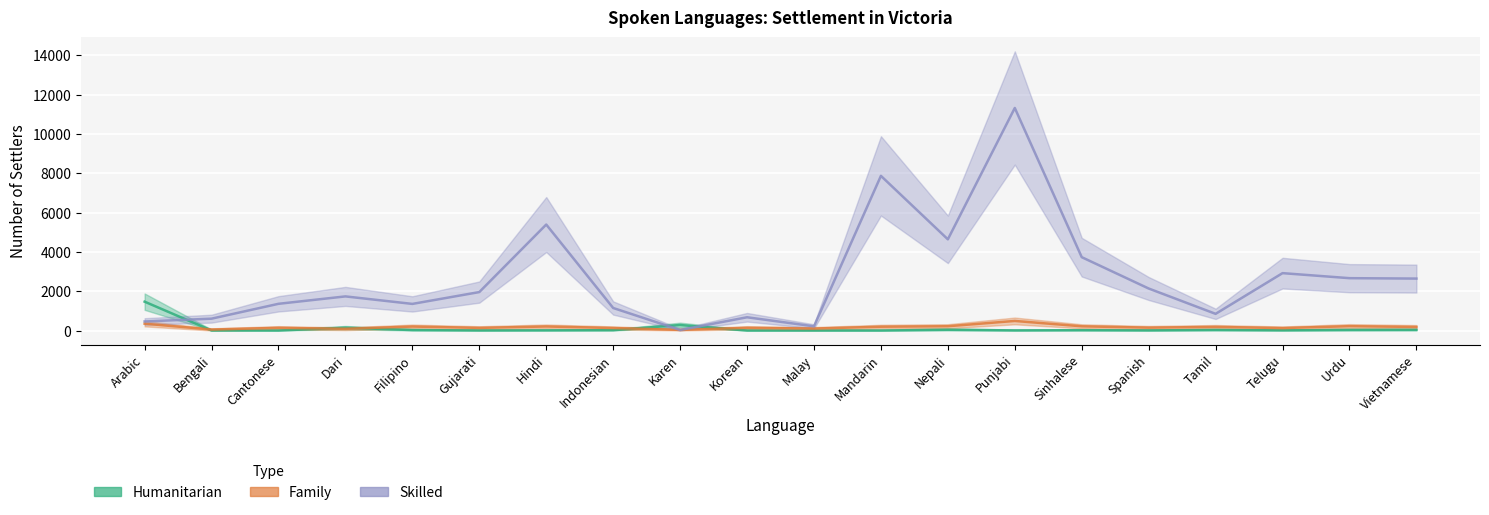

True or false: Family has more than 1 interior local peaks.

True